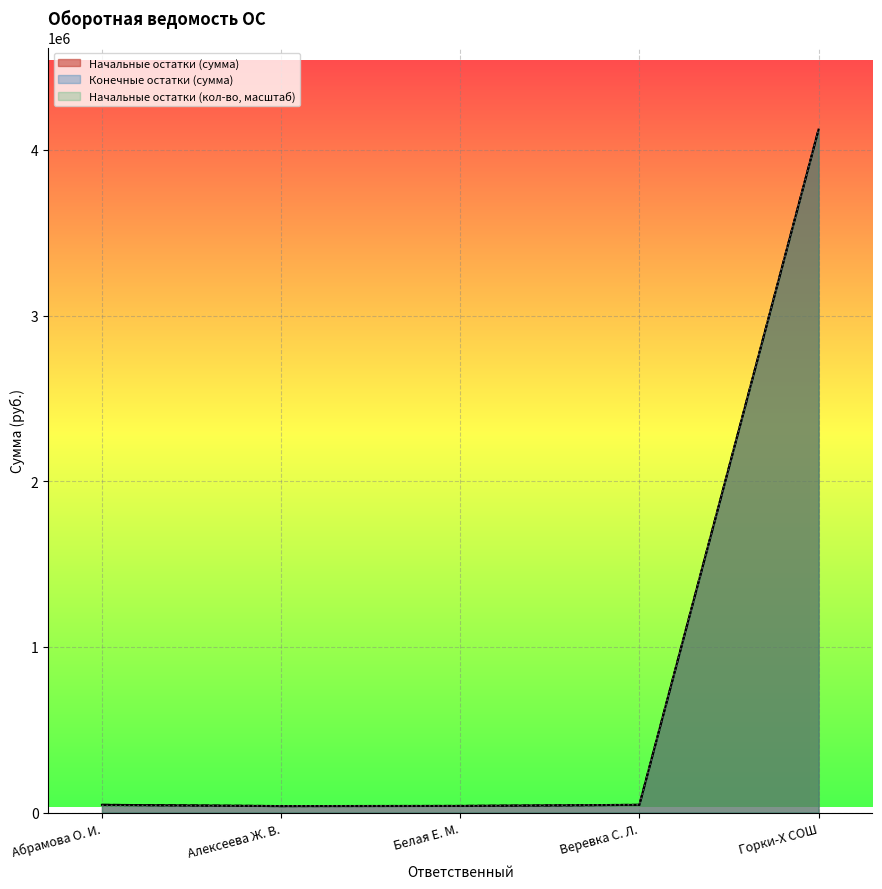

Reading left to right, transcribe all the data shown in this chart.

Начальные остатки (сумма): Абрамова О. И.=46894.4	Алексеева Ж. В.=39400.9	Белая Е. М.=40328.4	Веревка С. Л.=46929.9	Горки-Х СОШ=4122903.9
Конечные остатки (сумма): Абрамова О. И.=46894.4	Алексеева Ж. В.=39400.9	Белая Е. М.=40328.4	Веревка С. Л.=46929.9	Горки-Х СОШ=4122903.9
Начальные остатки (количество): Абрамова О. И.=42436.9	Алексеева Ж. В.=40804.7	Белая Е. М.=40804.7	Веревка С. Л.=47333.4	Горки-Х СОШ=4122903.9